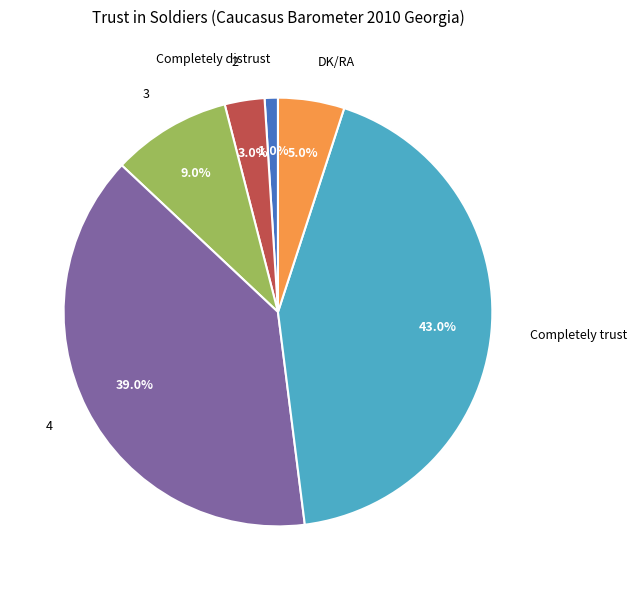

True or false: 4 accounts for 48% of the total.

False